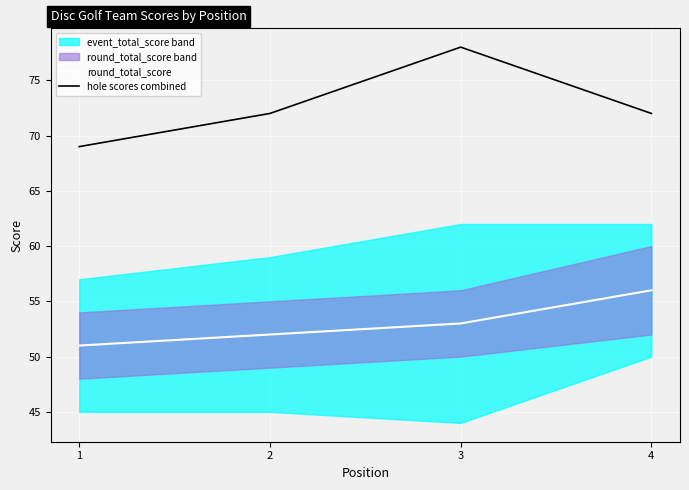

At which label does round_total_score reach its minimum?

1